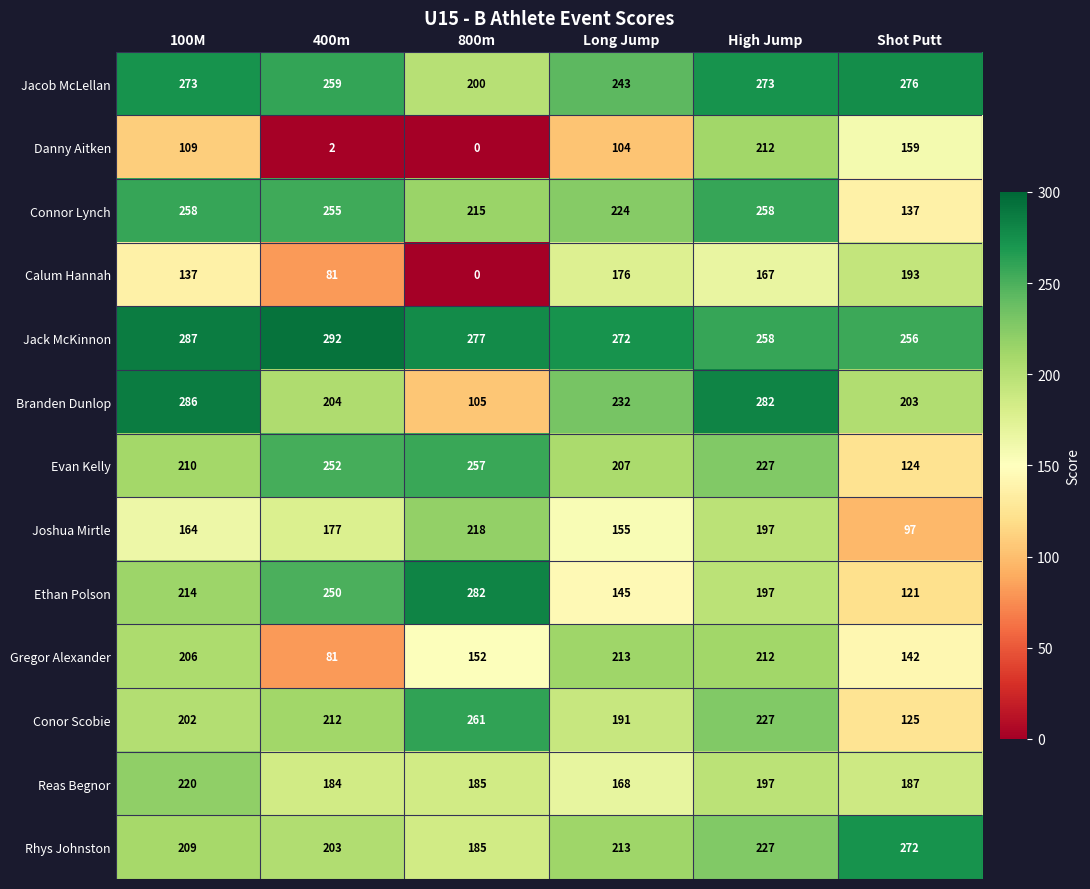

What is the spread (max minus min) of values at 800m?

282